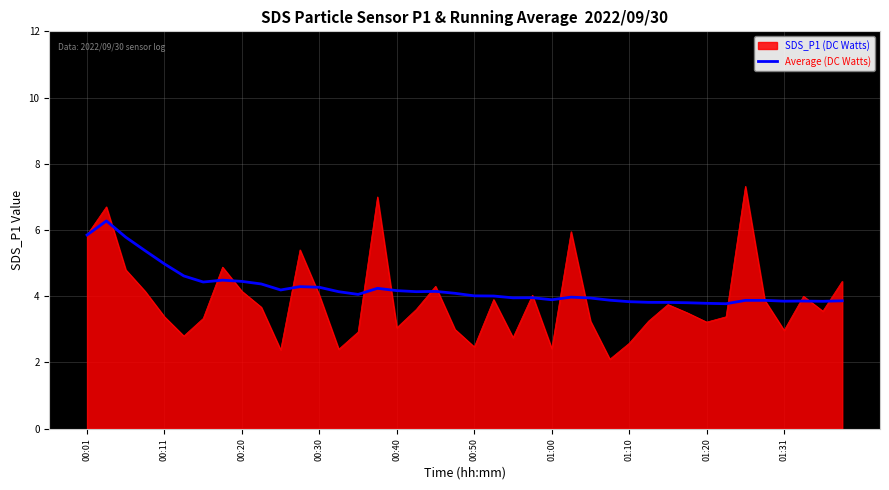

Rank the series by their maximum value, from highest to lowest.

SDS_P1 (DC Watts), Average (DC Watts)